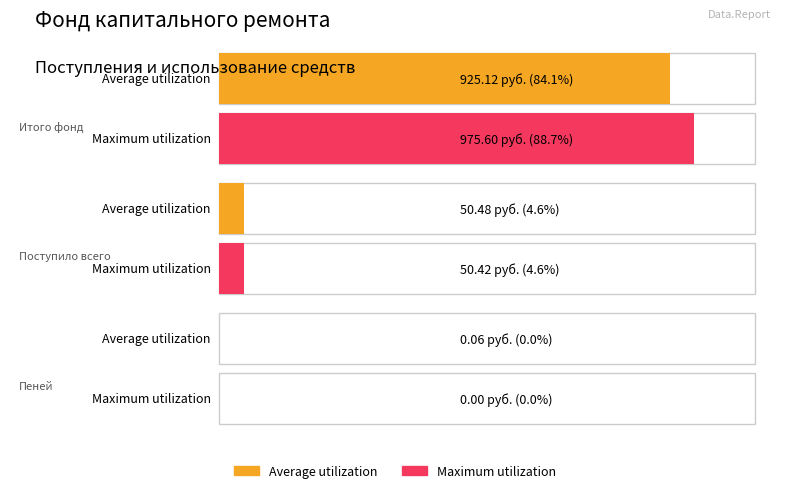

What are all the series names shown in the legend?

Average utilization, Maximum utilization